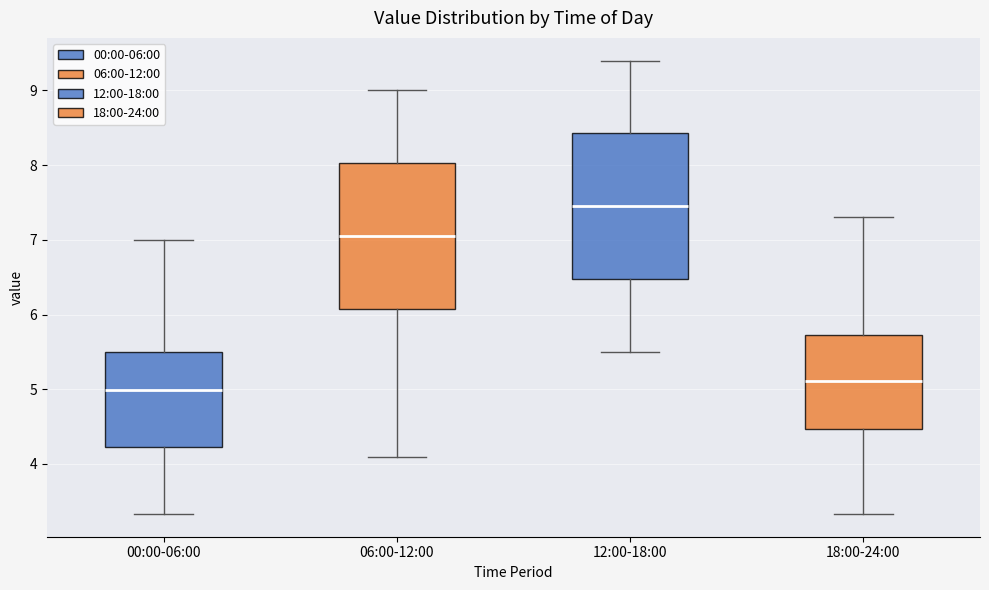

Reading left to right, read every box against the y-axis: the position of its median line, the range the box covers, and the ends of its whiskers. The values are not printed on the chart, so give them approximately, as read against the axis.

00:00-06:00: median 5.0, box 4.2 to 5.5, whiskers 3.3 to 7.0
06:00-12:00: median 7.1, box 6.1 to 8.0, whiskers 4.1 to 9.0
12:00-18:00: median 7.5, box 6.5 to 8.4, whiskers 5.5 to 9.4
18:00-24:00: median 5.1, box 4.5 to 5.7, whiskers 3.3 to 7.3